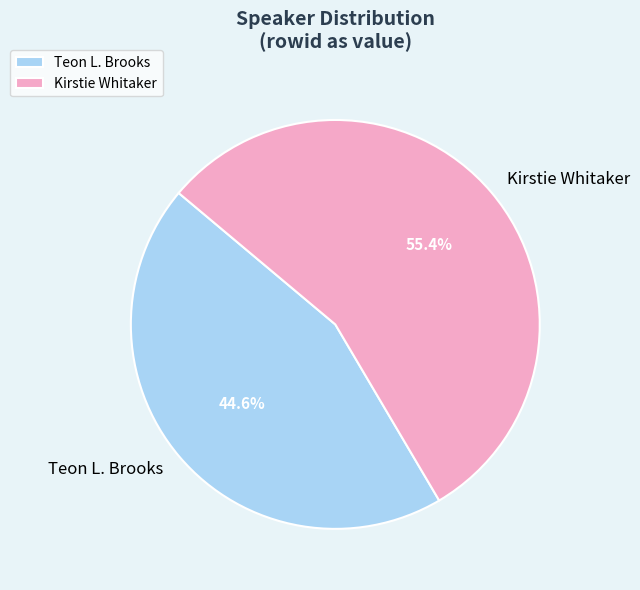

Which category accounts for the majority?

Kirstie Whitaker